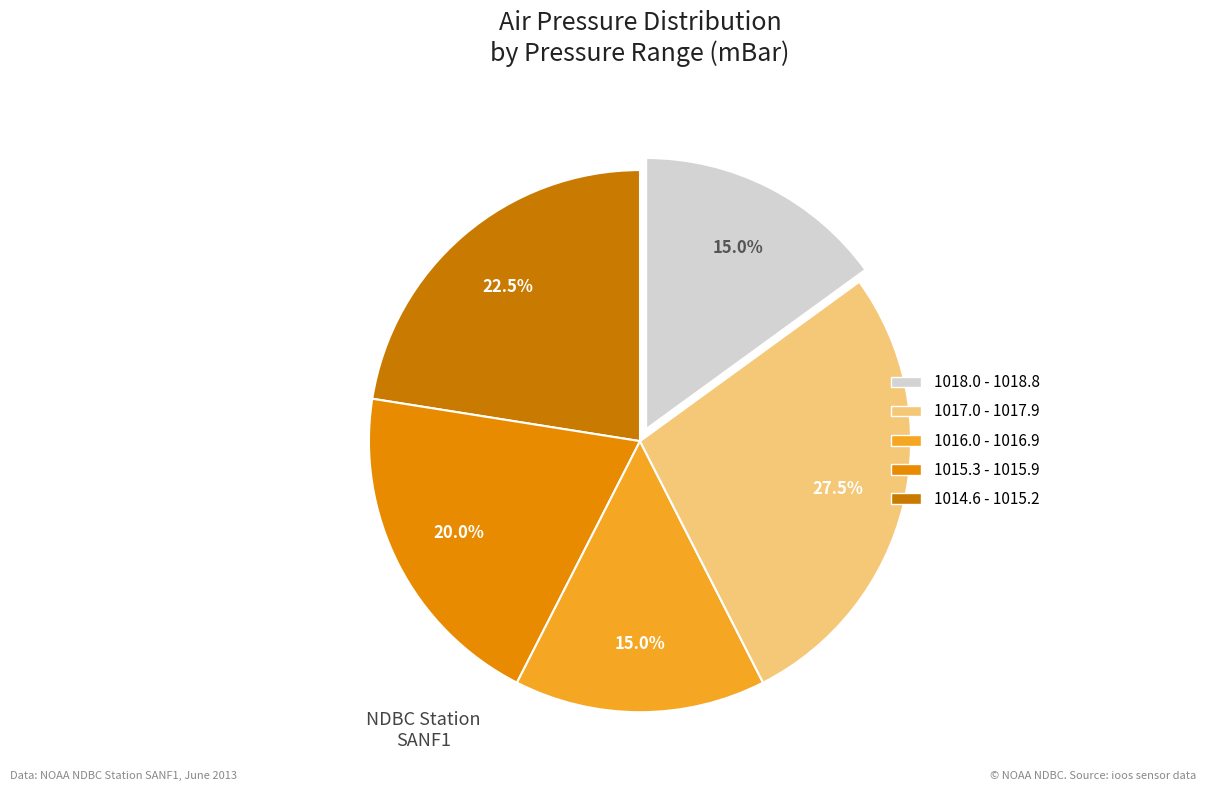

Count the number of slices in the pie.

5